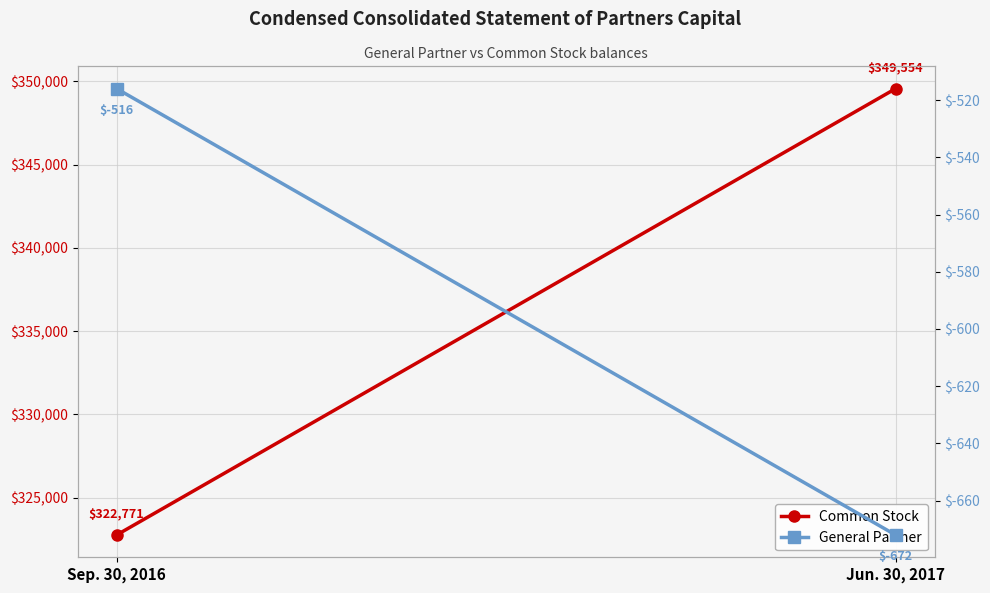

Between Jun. 30, 2017 and Sep. 30, 2016, which is larger?

Jun. 30, 2017